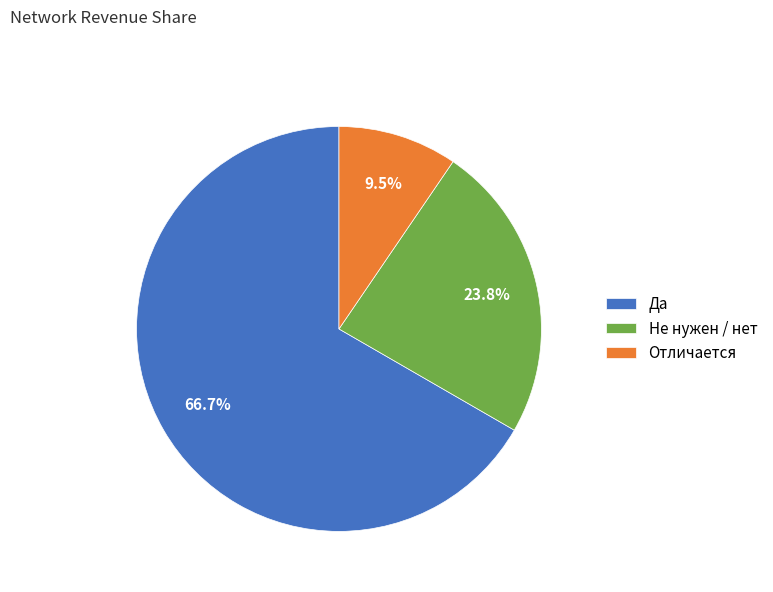

Between Не нужен / нет and Отличается, which is larger?

Не нужен / нет